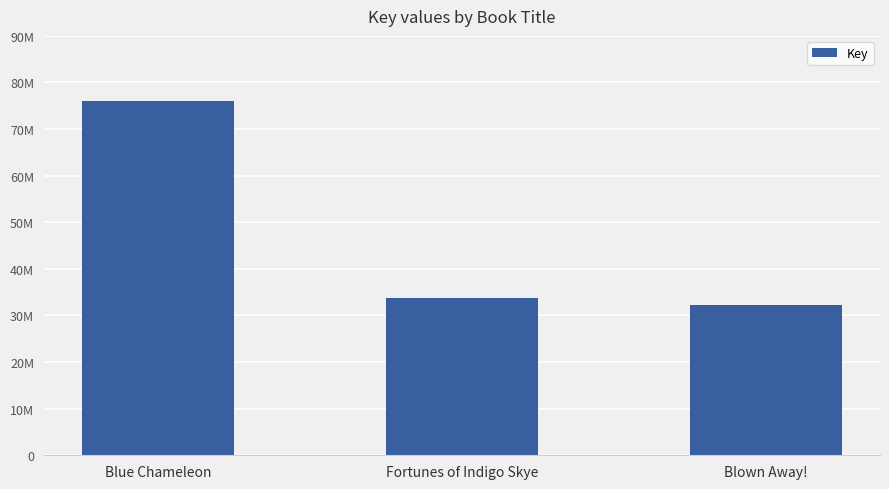

At which label does the data first exceed 33807240?

Blue Chameleon